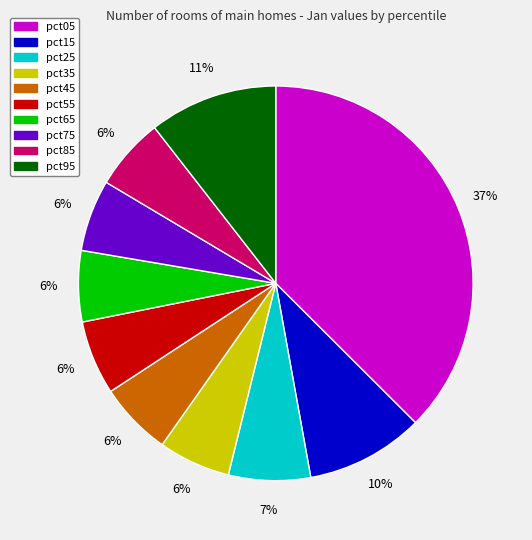

Do pct25 and pct75 together represent more than half of the pie?

No